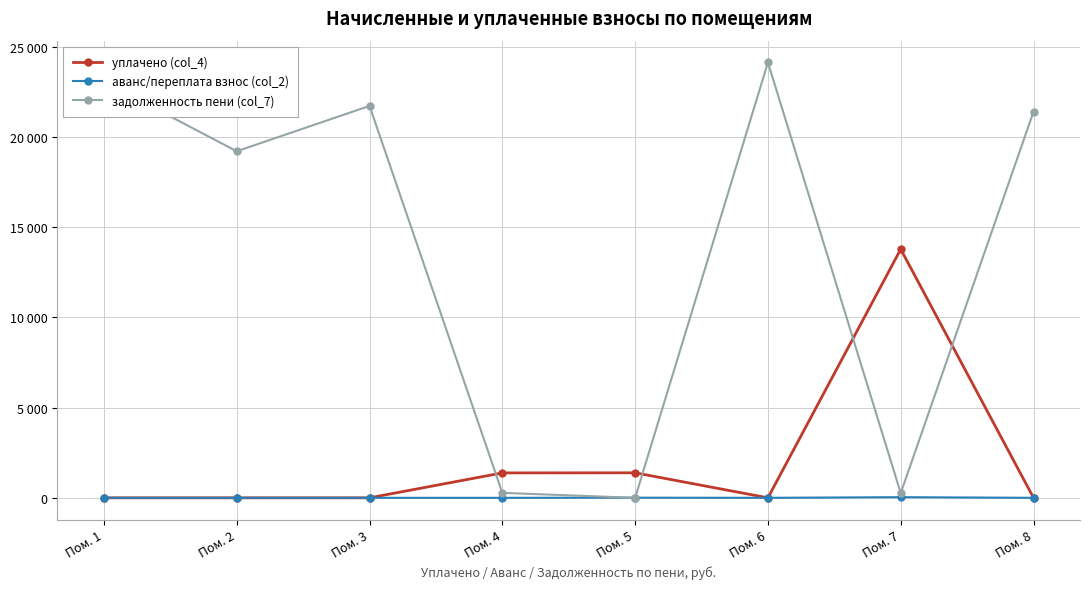

At how many categories does at least one series exceed 21103?

4